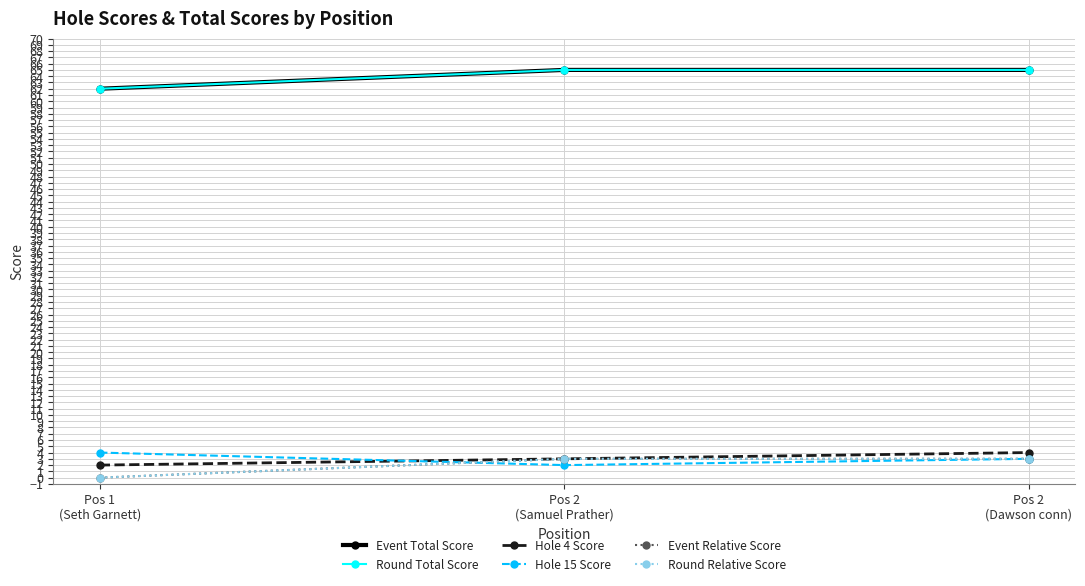

Between Pos 2
(Dawson conn) and Pos 2
(Samuel Prather), which is larger?

Pos 2
(Dawson conn)